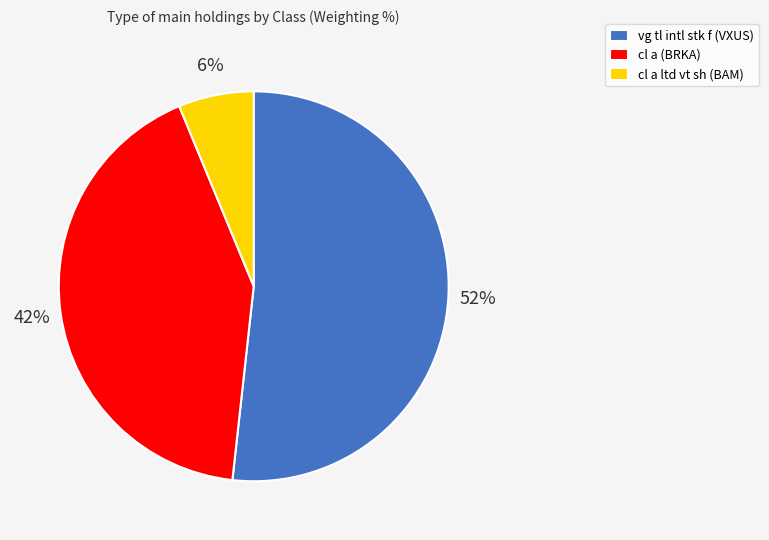

True or false: cl a (BRKA) accounts for 42% of the total.

True